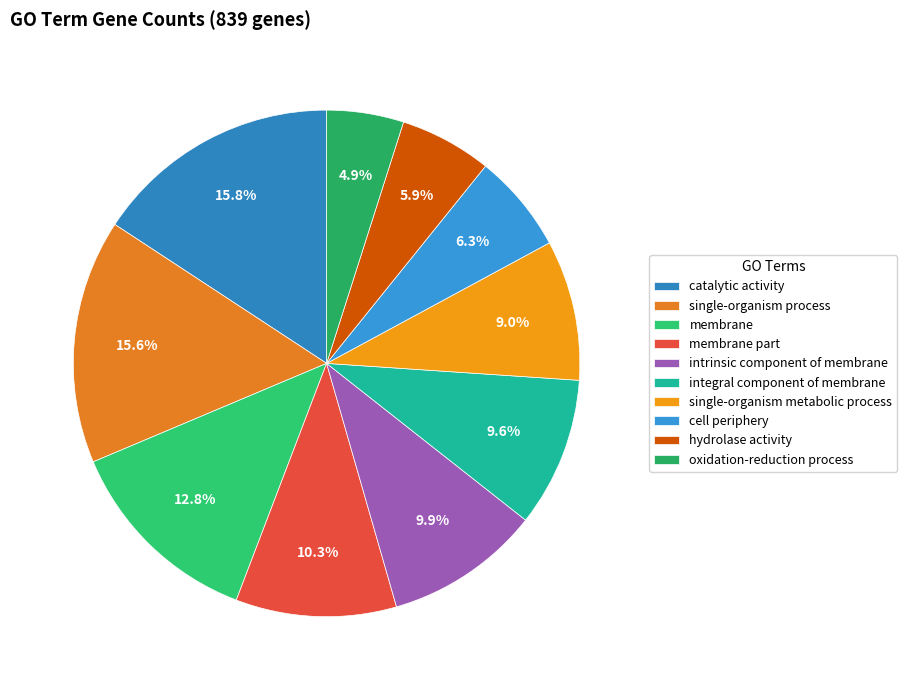

To the nearest percent, what is the difference between the intrinsic component of membrane and membrane slice percentages?

3%